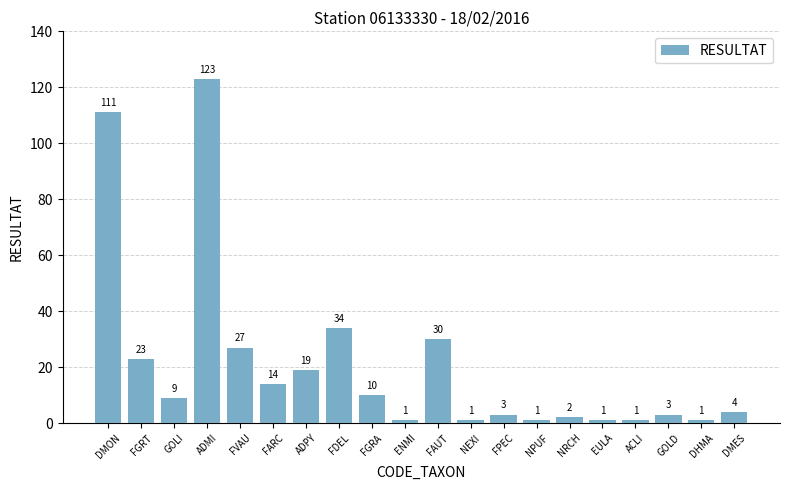

Which label corresponds to the largest value in the chart?

ADMI